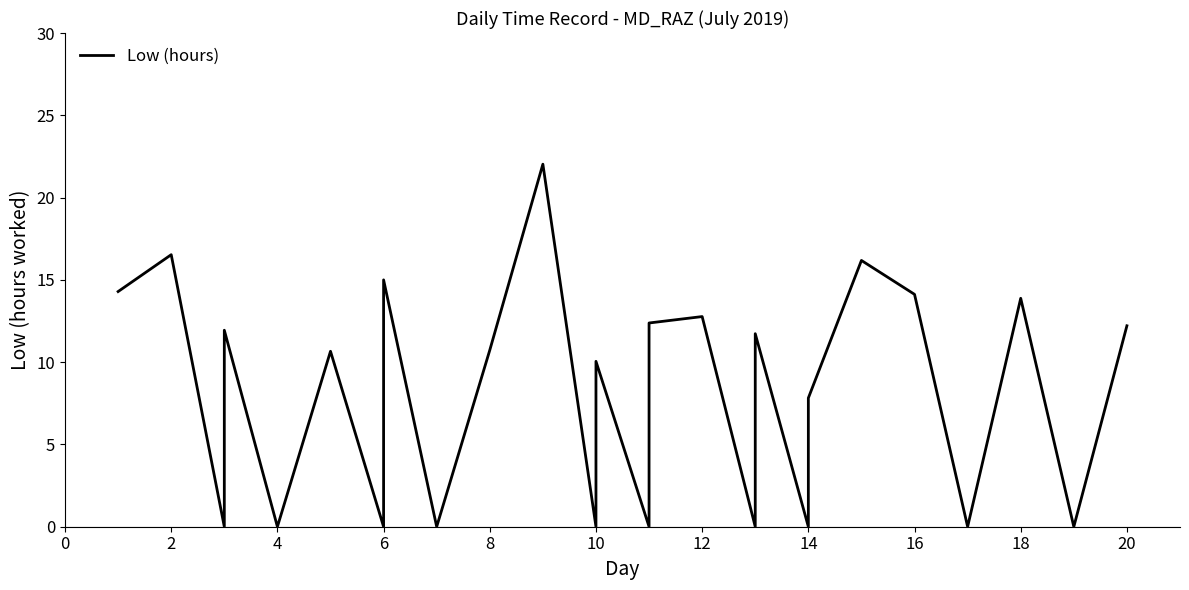

The chart shows a value of 3.3 at 21. True or false?

False